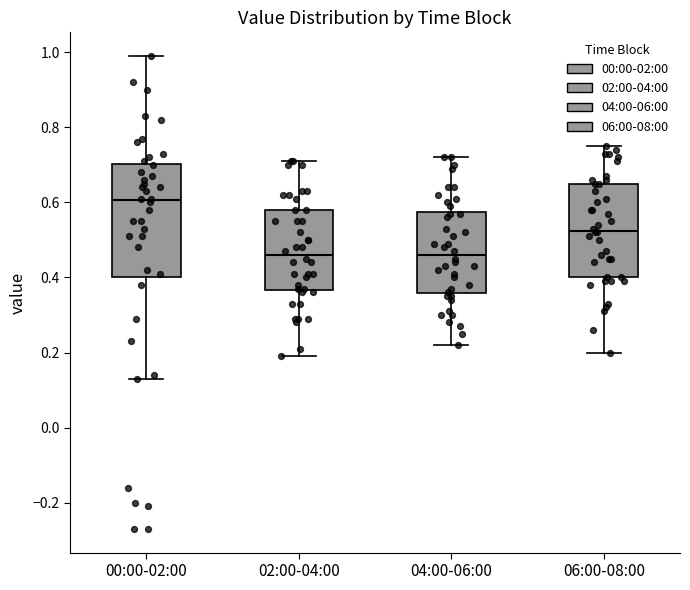

Reading left to right, transcribe this box plot: for each box, give where its median line is, the range the box spans, and where its two whiskers end, as read against the y-axis. The values are not printed on the chart, so give them approximately, as read against the axis.

00:00-02:00: median 0.60, box 0.40 to 0.70, whiskers 0.14 to 1.00
02:00-04:00: median 0.46, box 0.36 to 0.58, whiskers 0.20 to 0.72
04:00-06:00: median 0.46, box 0.36 to 0.58, whiskers 0.22 to 0.72
06:00-08:00: median 0.52, box 0.40 to 0.66, whiskers 0.20 to 0.76